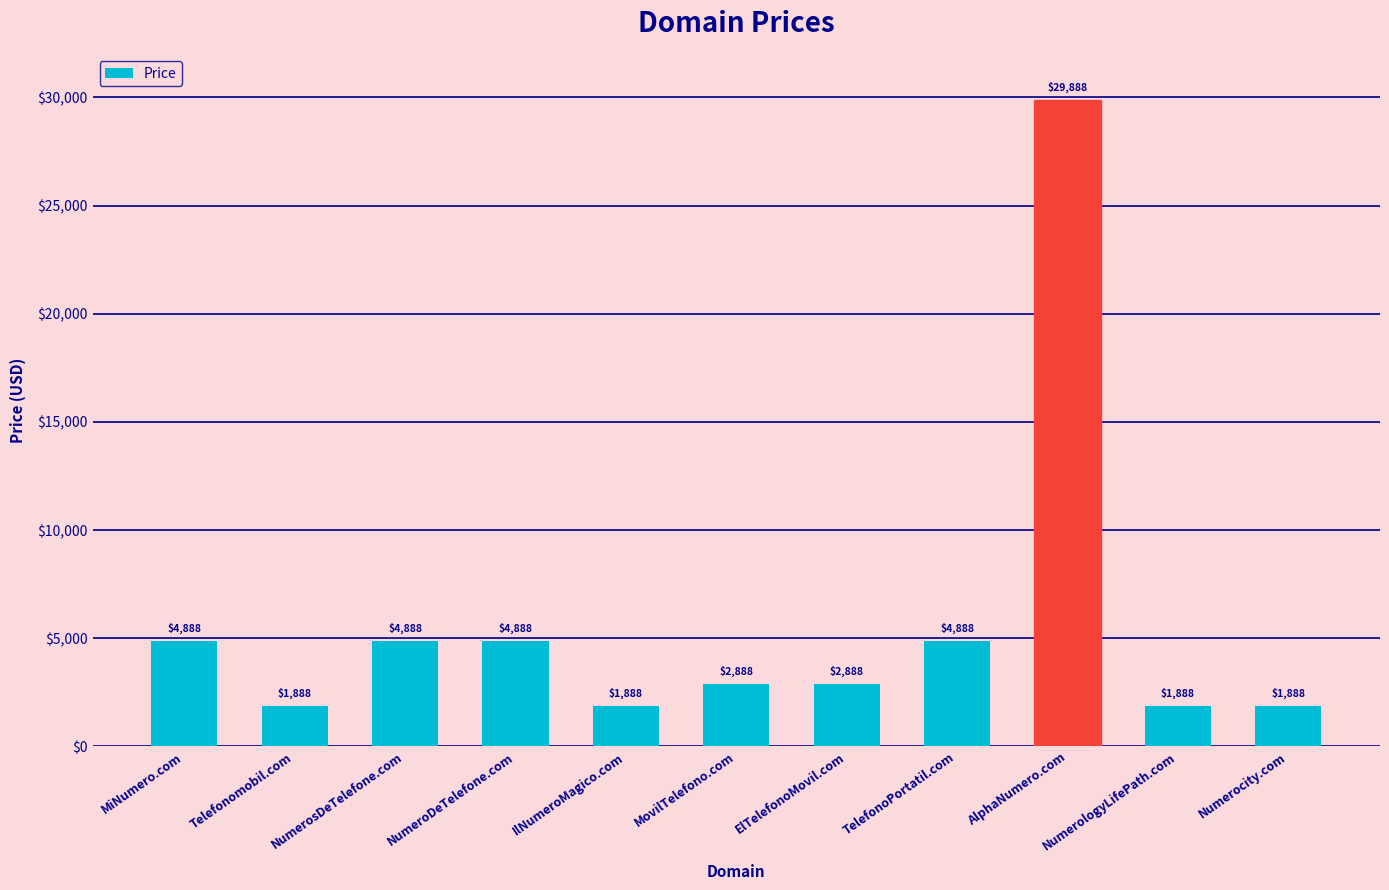

How many data points are less than 2888?

4